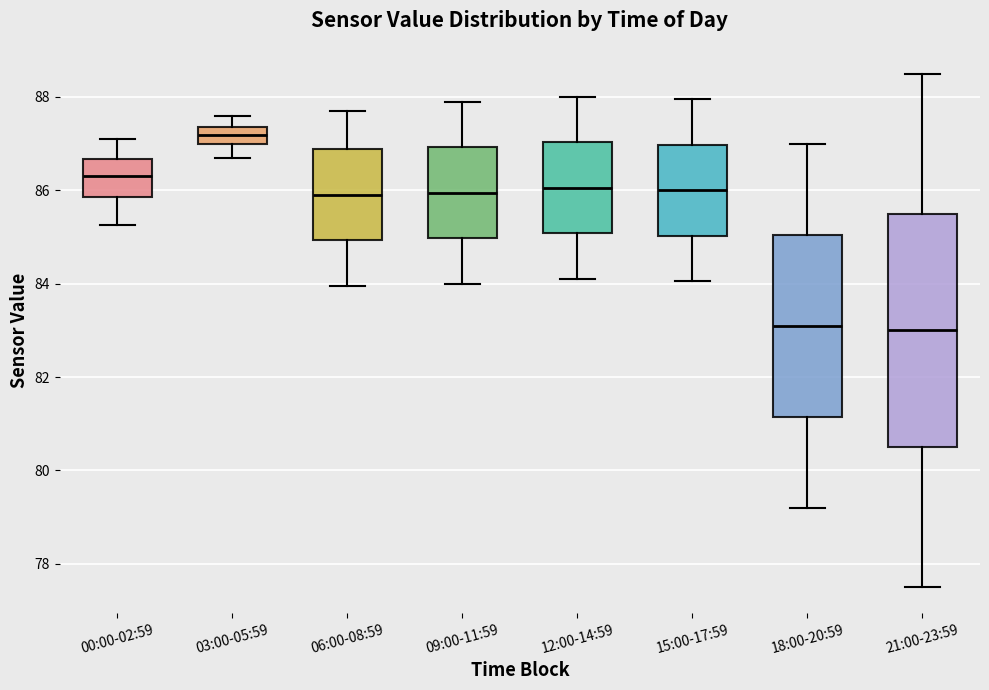

Comparing the boxes themselves (not the whiskers), which one is the tallest?

21:00-23:59